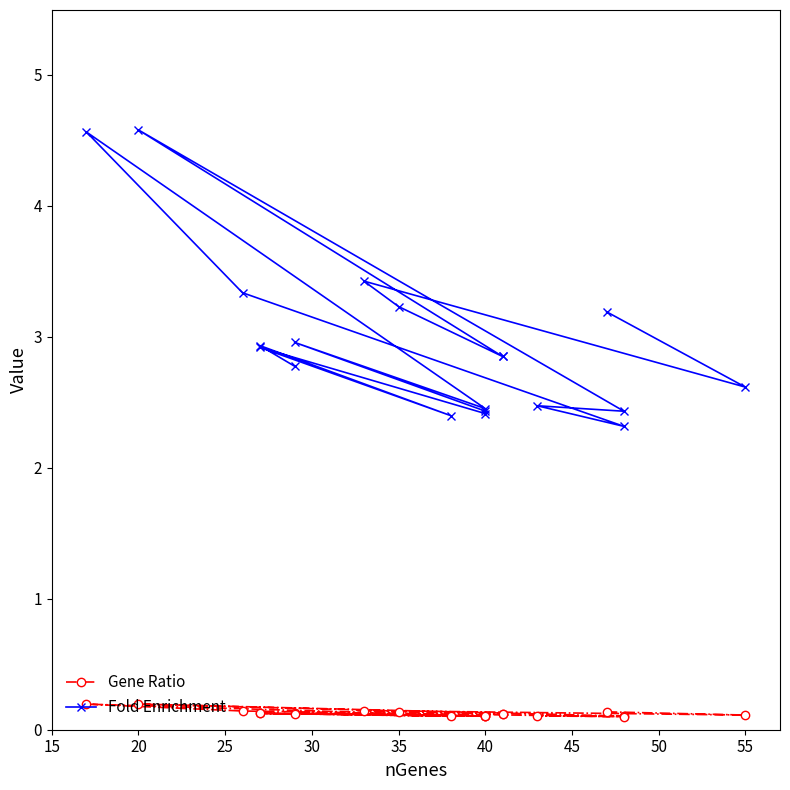

True or false: Fold Enrichment and Gene Ratio cross at least once.

False